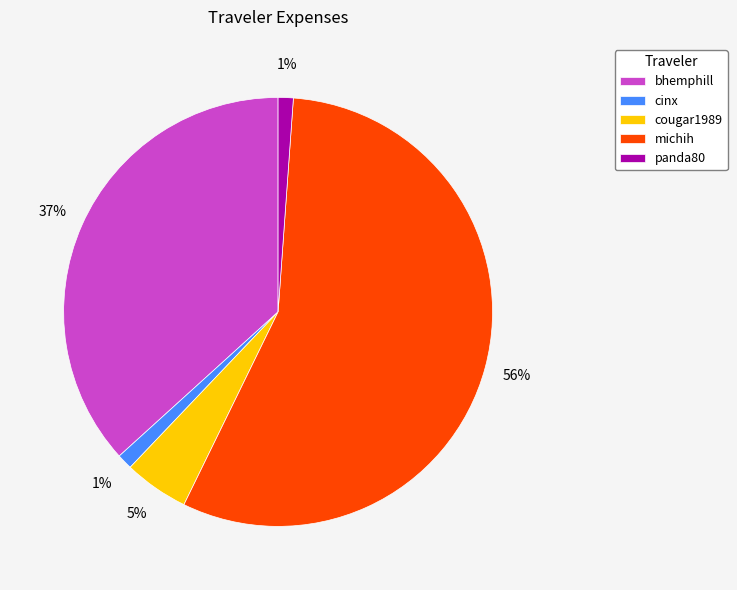

How many segments does this pie chart have?

5